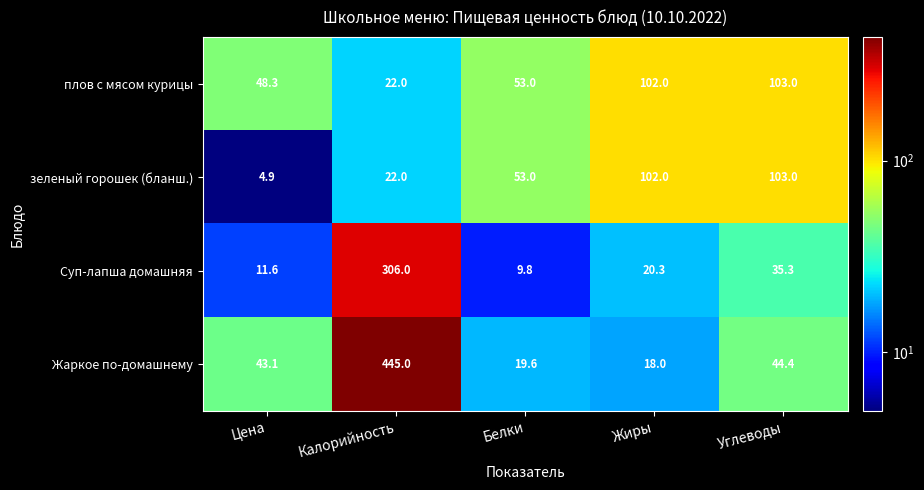

What is the maximum value for плов с мясом курицы?

103.0